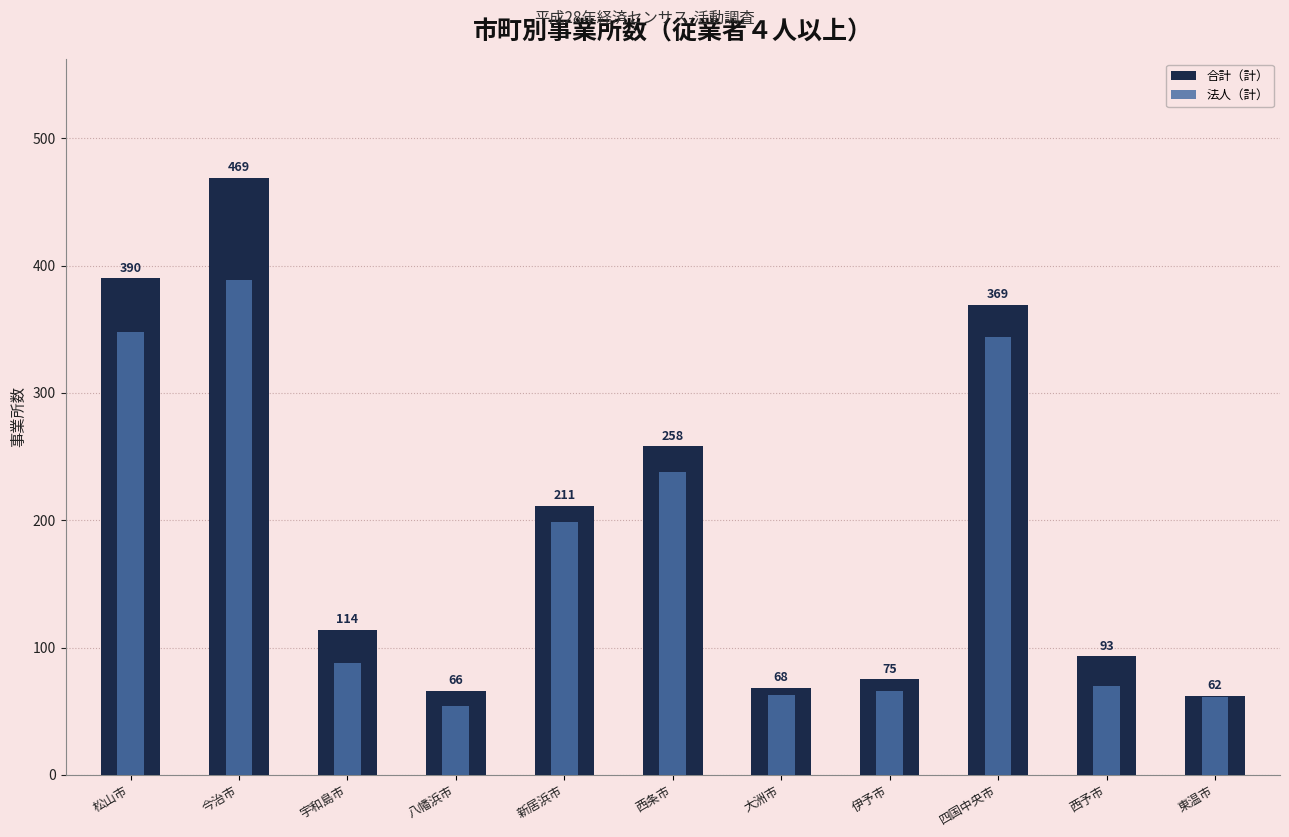

At how many categories does at least one series exceed 153?

5